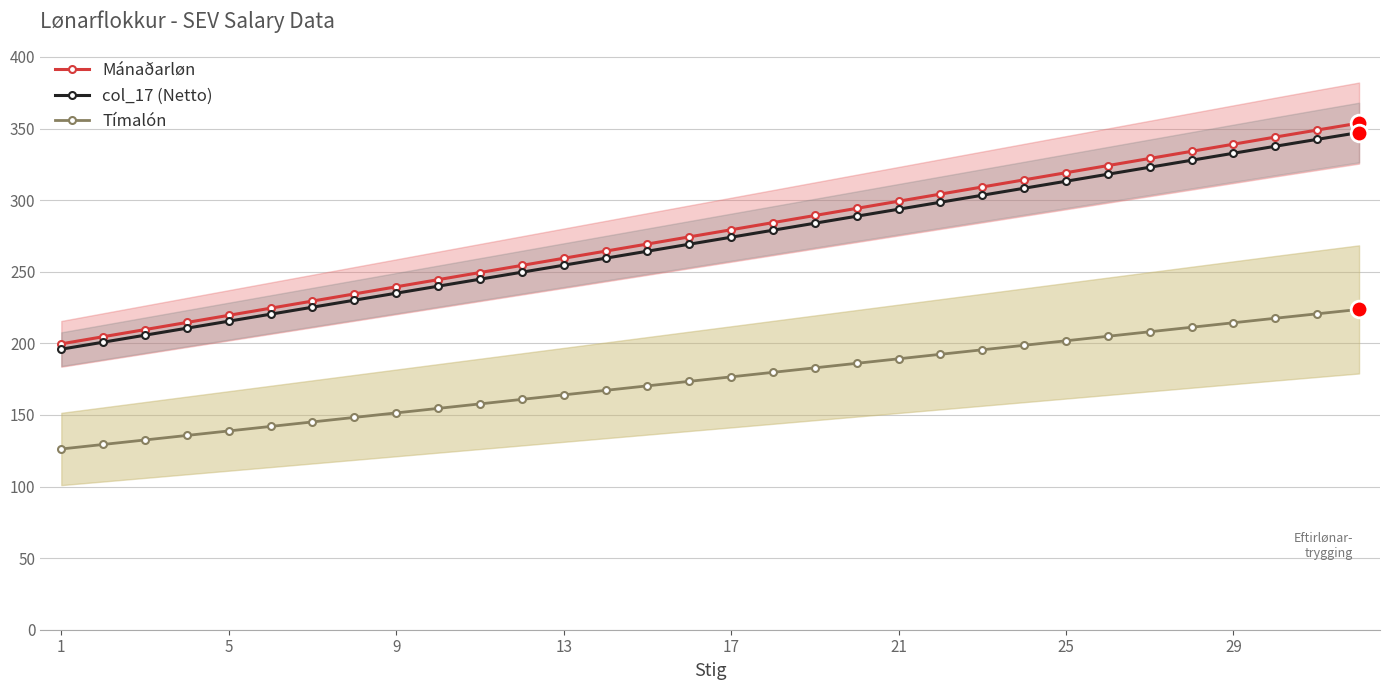

True or false: Mánaðarløn has a value of 384.3 at 17.

False